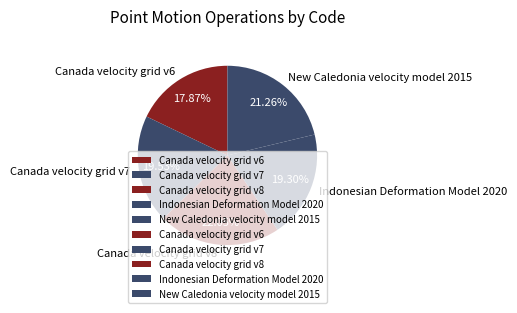

To the nearest percent, what portion does New Caledonia velocity model 2015 represent?

21%